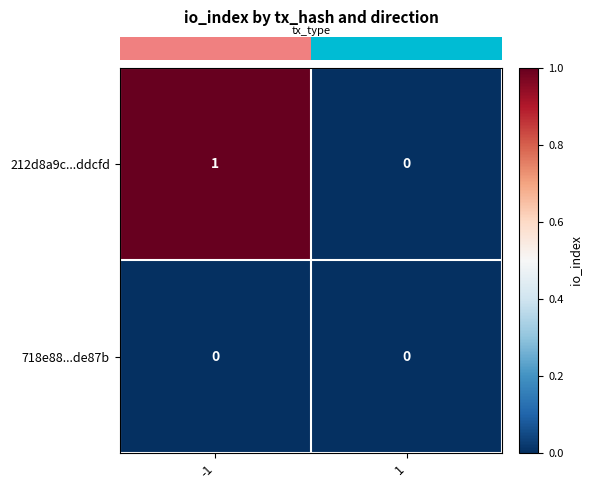

Which series changed the most between -1 and 1?

212d8a9c...ddcfd